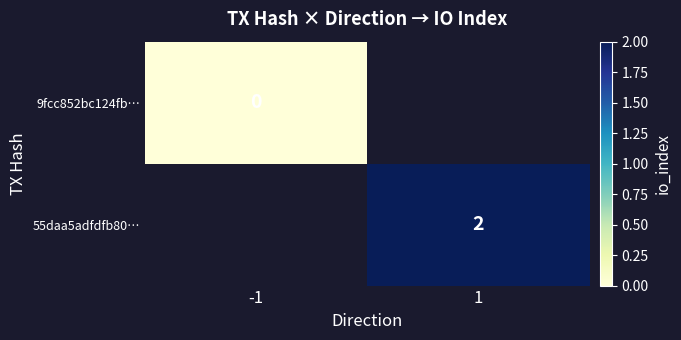

The value of 55daa5adfdfb80… at 1 is 3. True or false?

False